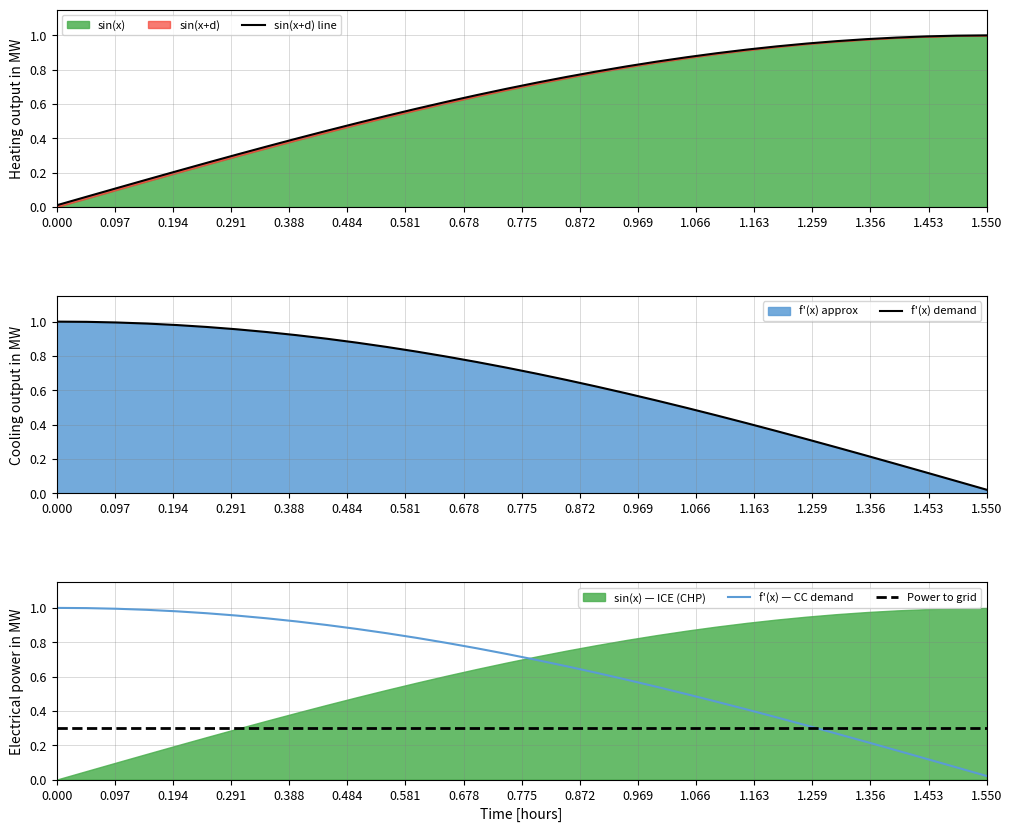

Which series has the widest spread of values?

sin(x+d) line